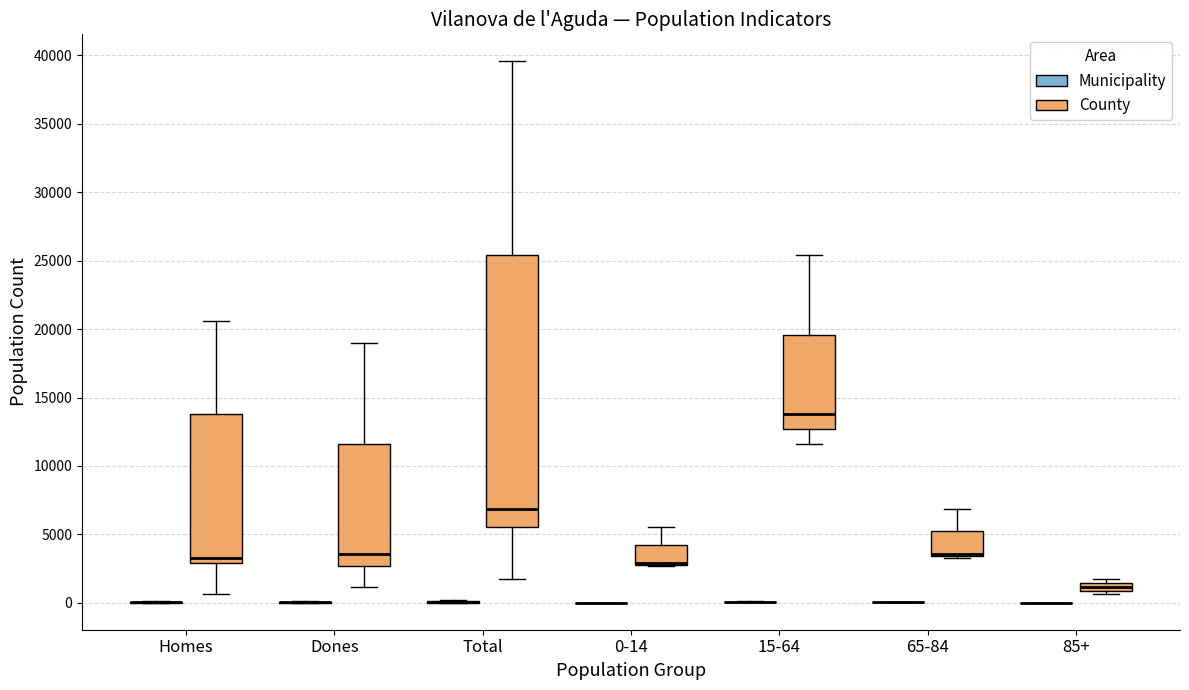

Comparing the boxes themselves (not the whiskers), which one is the tallest?

Total (County)